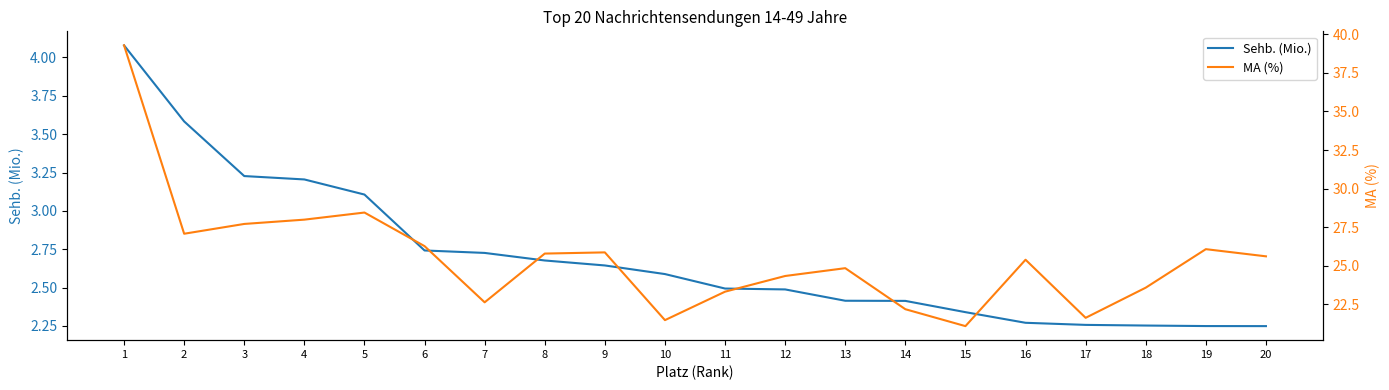

True or false: Sehb. (Mio.) and MA (%) cross at least once.

False